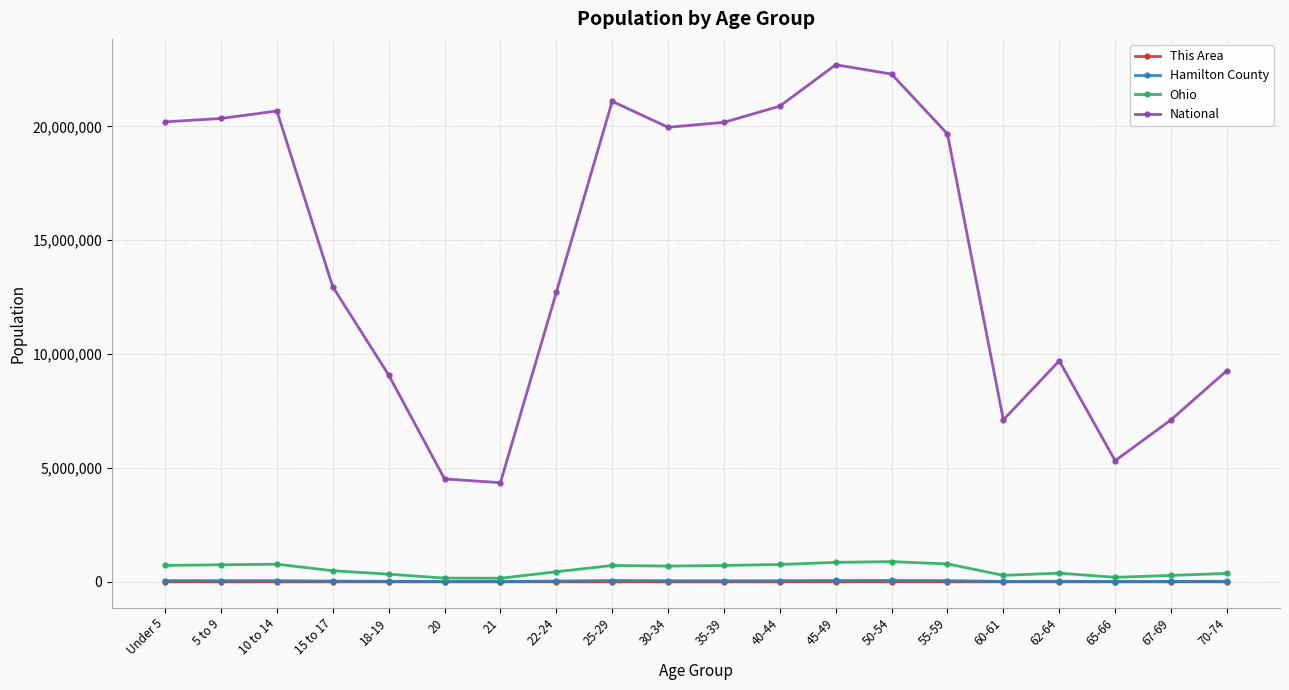

What is the sum of all Hamilton County values?

748841